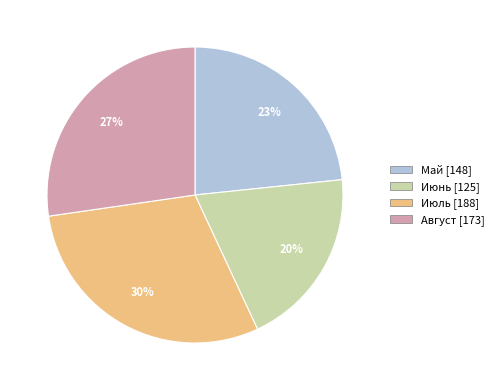

To the nearest percent, what is the difference between the Июль [188] and Июнь [125] slice percentages?

10%